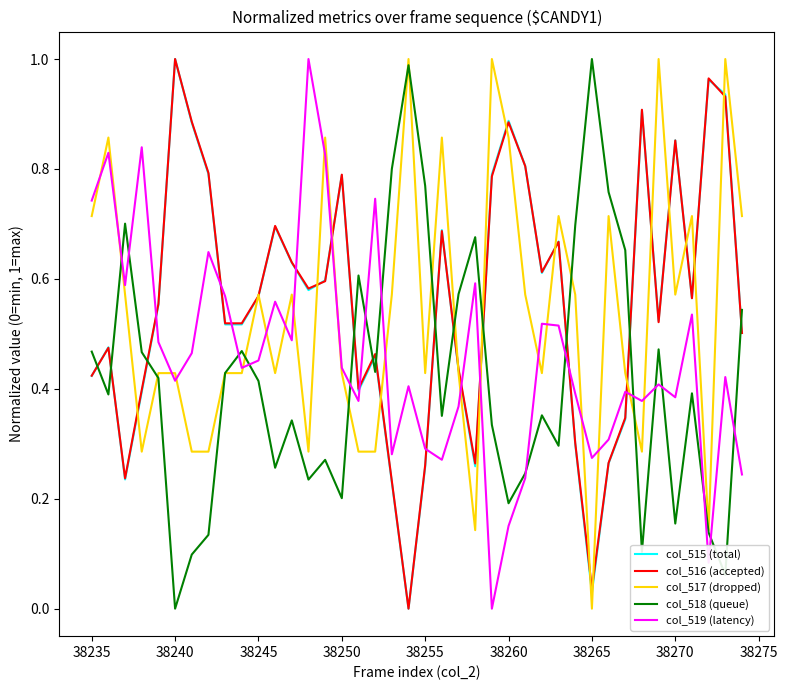

Count the number of categories in the chart.

40